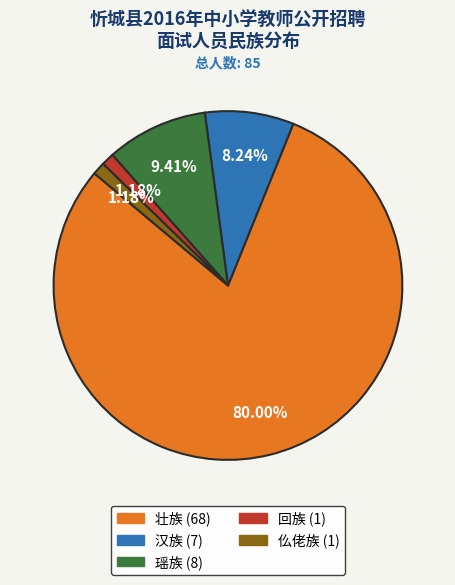

To the nearest percent, what is the average slice percentage?

20%